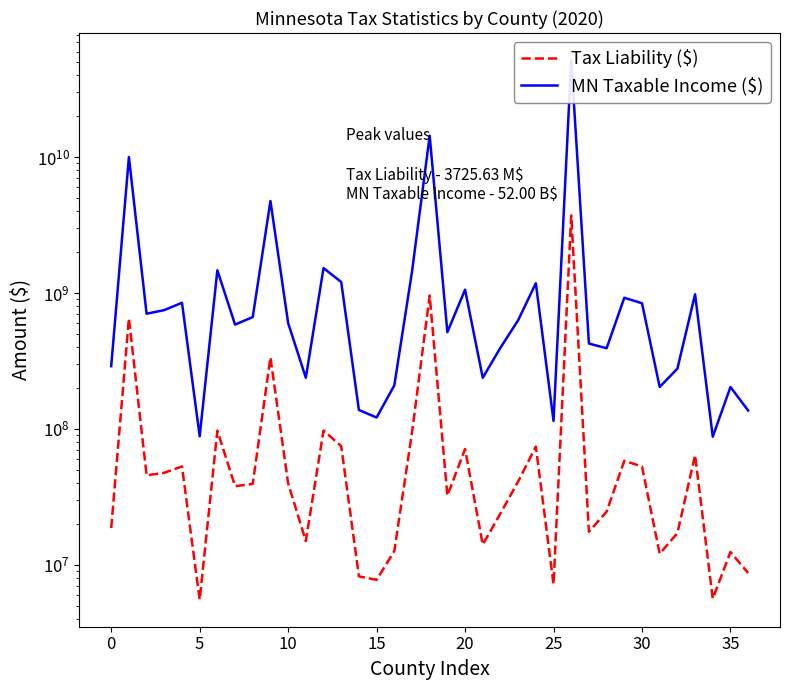

Rank the series by their maximum value, from lowest to highest.

Tax Liability ($), MN Taxable Income ($)